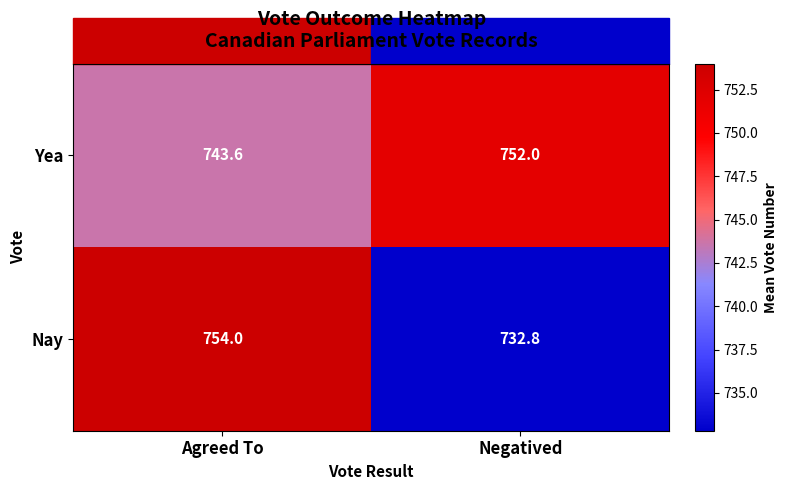

Where is Yea nearest to the value 747?

Agreed To